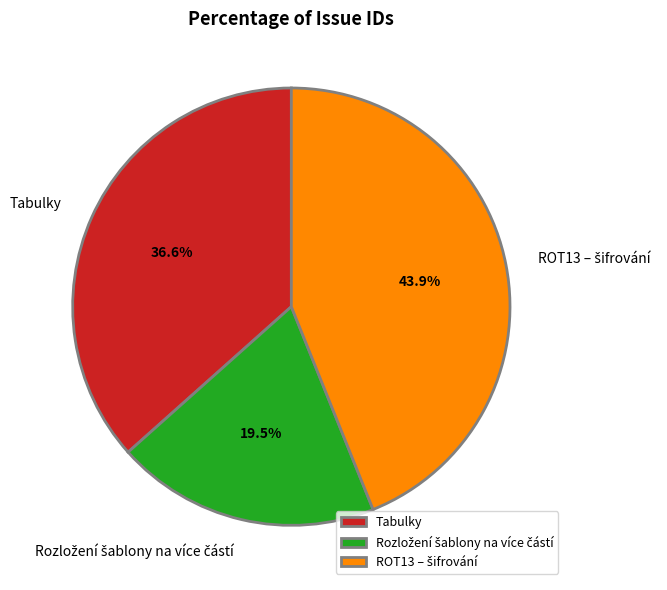

Does Tabulky account for over 50% of the chart?

No